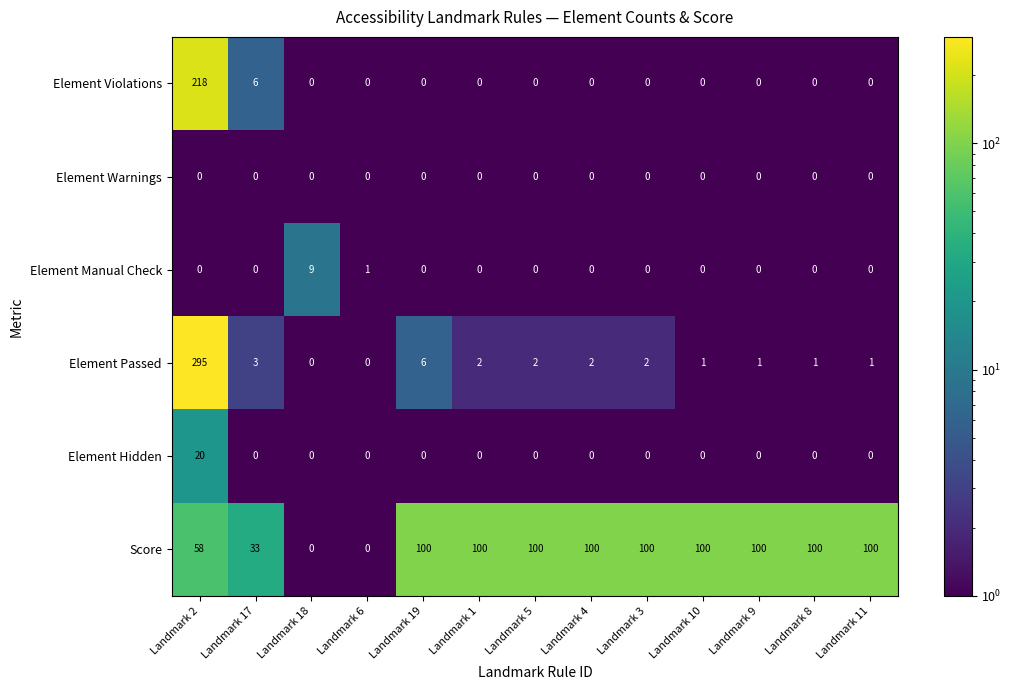

What is the difference between the maximum and minimum values in the Element Passed series?

295